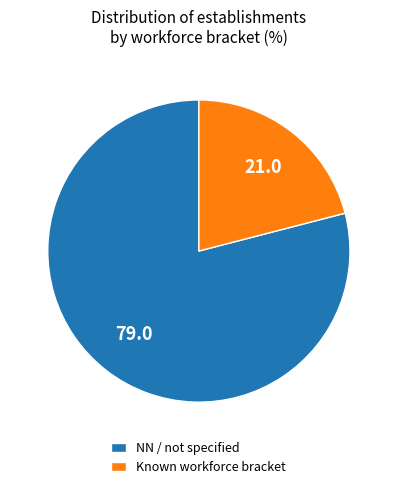

Between NN / not specified and Known workforce bracket, which is larger?

NN / not specified